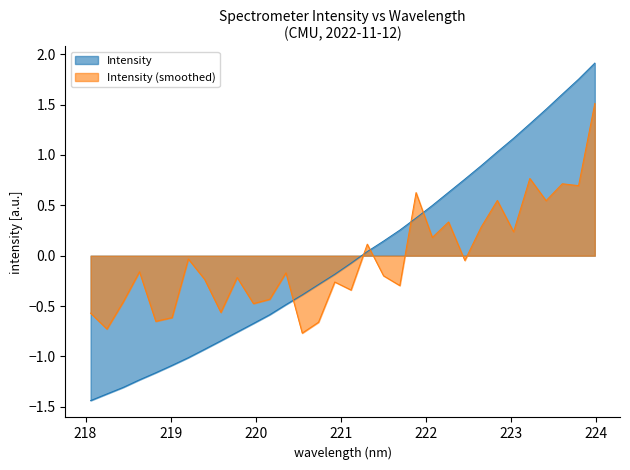

At which label is the value closest to 0?

221.3083